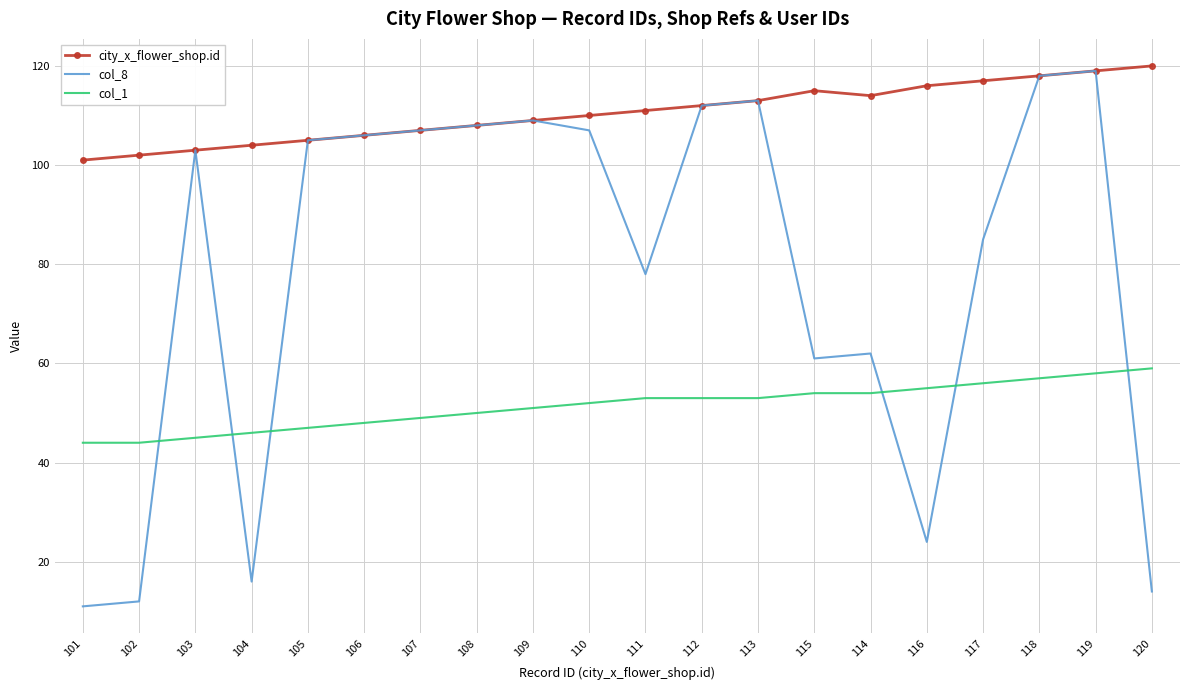

What is the spread (max minus min) of values at 114?

60